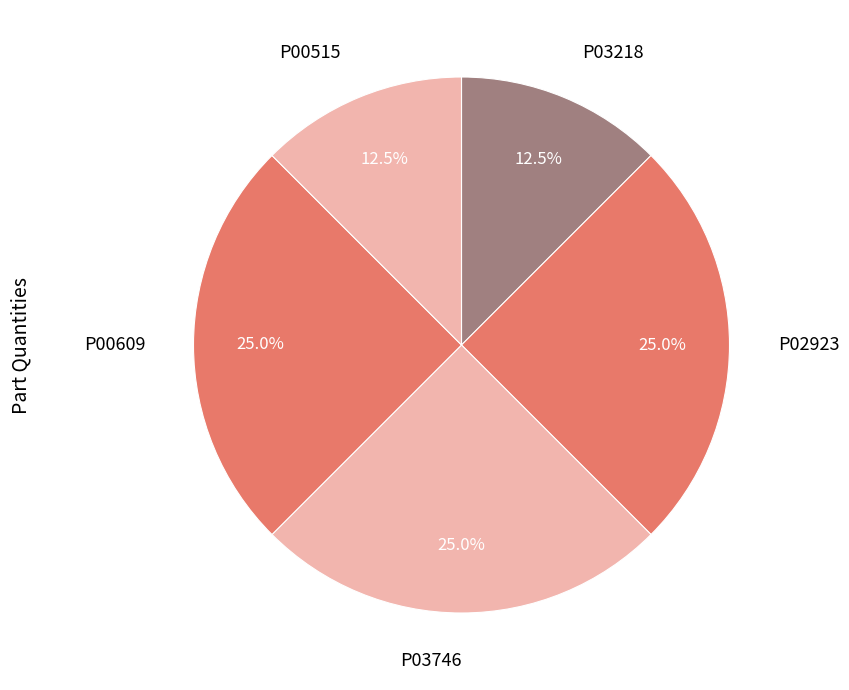

How many segments does this pie chart have?

5